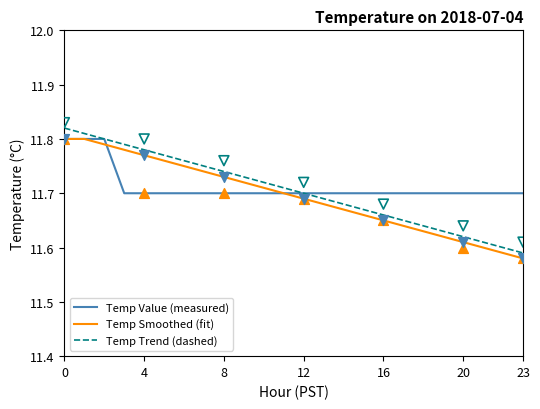

Which series has the largest total across all categories?

Temp Value (measured)